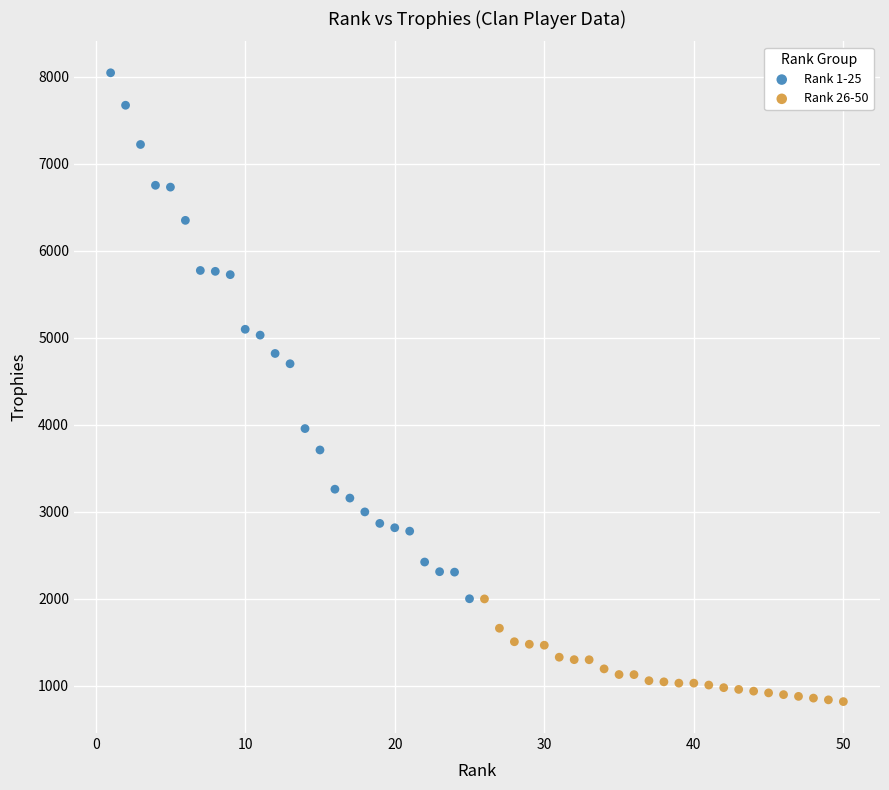

Which series has the widest spread of Y values?

Rank 1-25